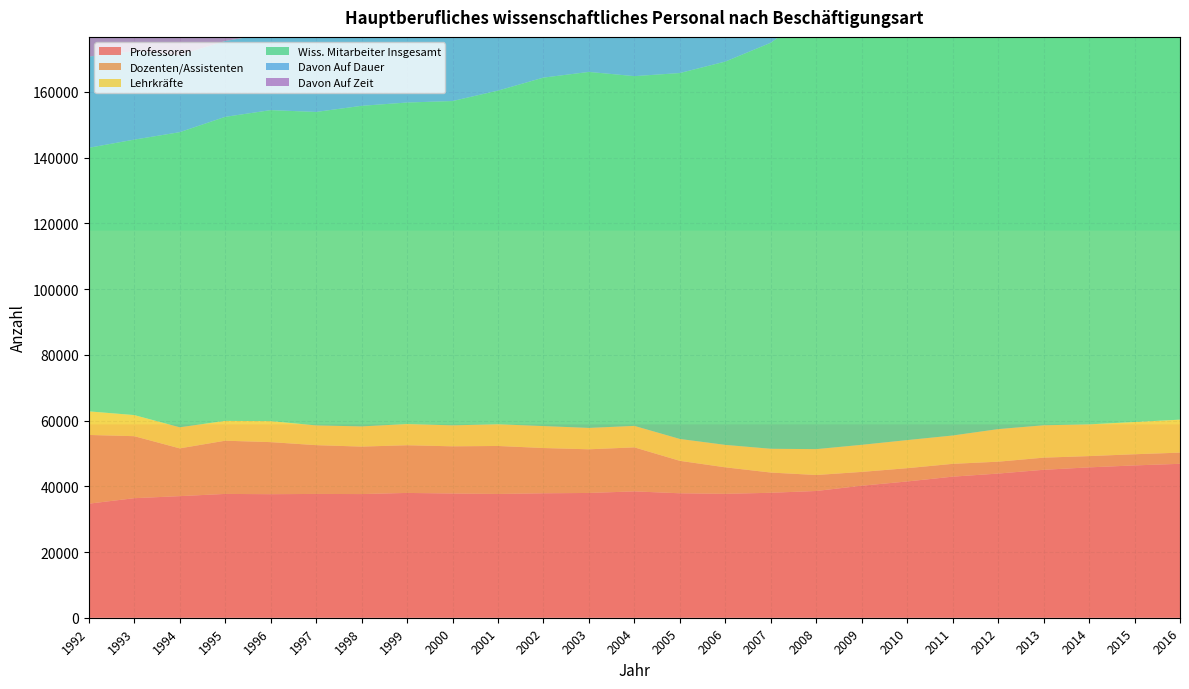

Reading left to right, list all the values displayed in this chart.

Professoren: 34702	36374	36995	37672	37589	37668	37626	37974	37794	37661	37861	37965	38443	37865	37694	38020	38564	40165	41462	42924	43862	45013	45749	46344	46835
Dozenten/Assistenten: 20914	18867	14537	16193	15843	14843	14445	14511	14362	14602	13777	13285	13393	9874	8068	6157	4862	4206	4038	3899	3618	3693	3431	3400	3399
Lehrkräfte: 7178	6416	6416	6030	6390	6008	6147	6450	6382	6602	6681	6506	6537	6655	6831	7231	7874	8243	8552	8624	9912	9852	9656	9805	10035
Wiss. Mitarbeiter Insgesamt: 80196	83818	89790	92506	94626	95380	97542	97828	98678	101524	106024	108318	106416	111343	116630	123545	133497	144381	154415	156382	161766	164257	163522	165929	168319
Davon Auf Dauer: 27757	26923	23441	23082	23400	23128	23512	23560	25860	26141	26686	26044	26816	26611	25334	25815	23385	24841	24075	25071	25690	25575	25870	26834	27895
Davon Auf Zeit: 52439	56895	66349	69424	71226	72252	74030	74268	72818	75383	79338	82274	79600	84732	91296	97730	110112	119540	130340	131311	136076	138682	137652	139095	140424